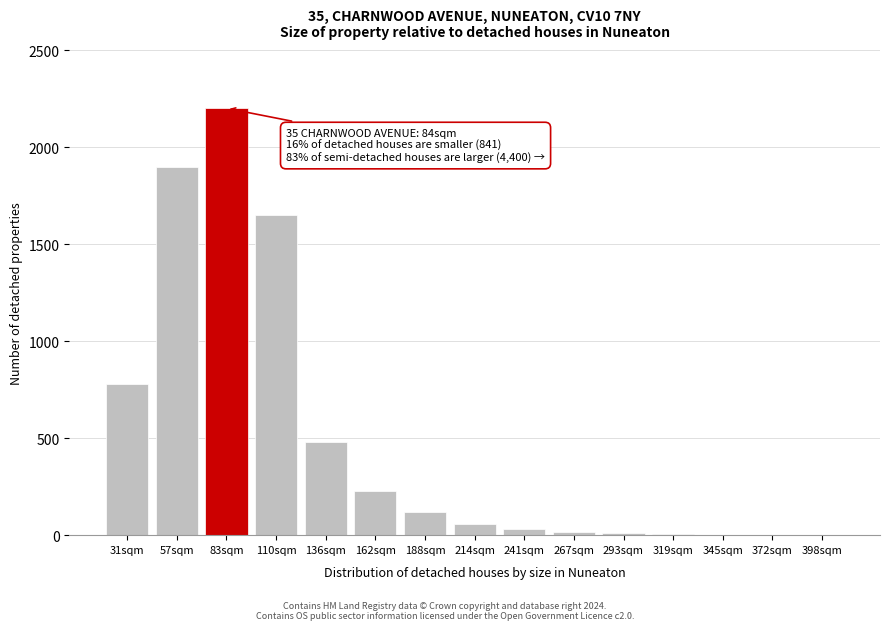

True or false: the data shows 2200 at 83sqm.

True